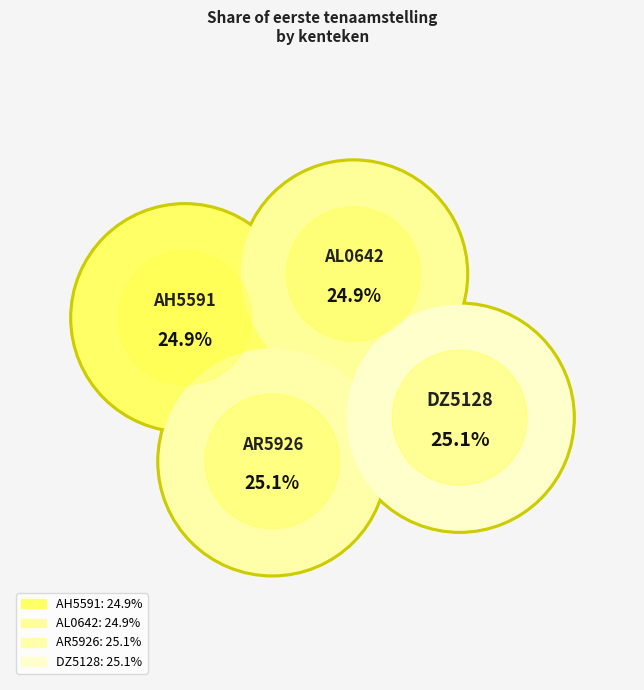

How many segments does this pie chart have?

4